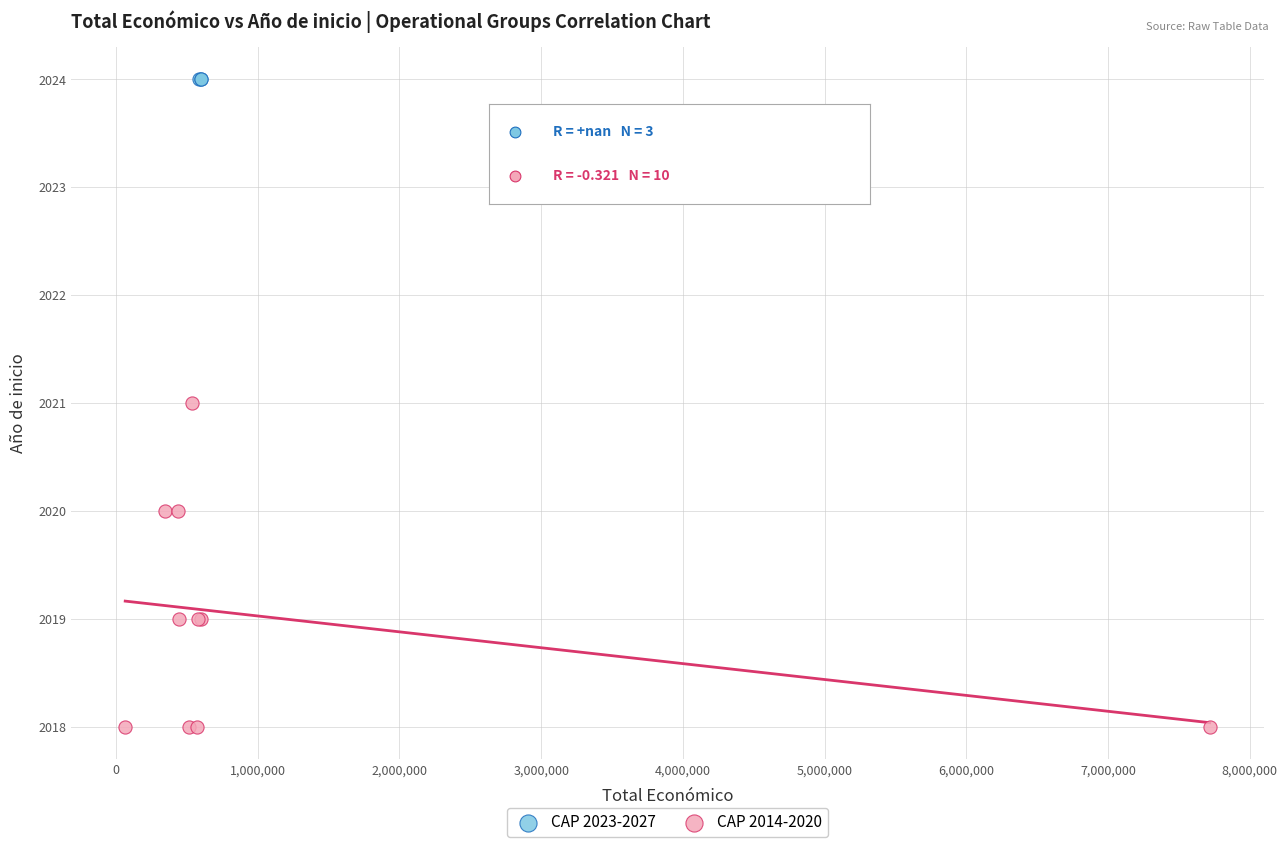

Which series reaches the maximum Y coordinate?

CAP 2023-2027